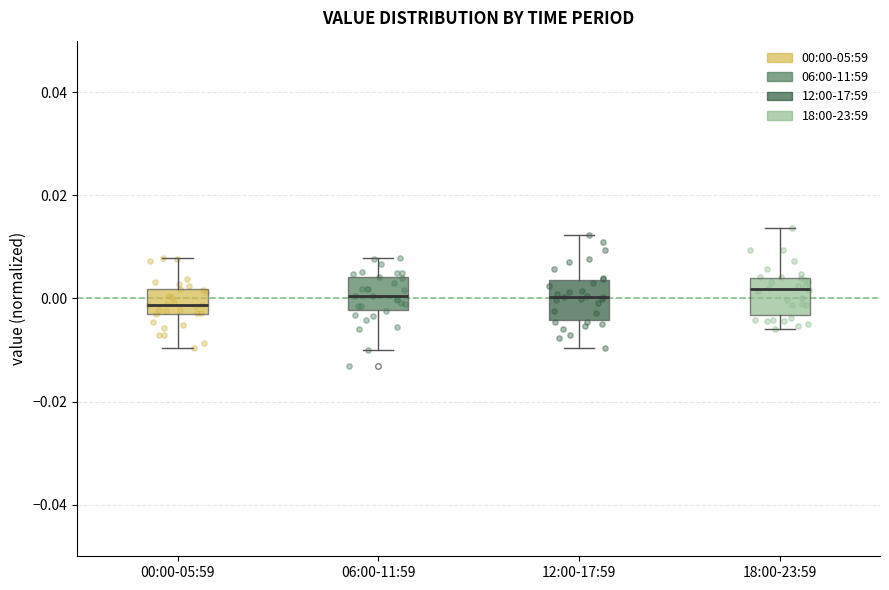

Reading left to right, transcribe this box plot: for each box, give where its median line is, the range the box spans, and where its two whiskers end, as read against the y-axis. The values are not printed on the chart, so give them approximately, as read against the axis.

00:00-05:59: median -0.002 (inside the box), box -0.002 to 0.002, whiskers -0.010 to 0.008
06:00-11:59: median 0.000, box -0.002 to 0.004, whiskers -0.010 to 0.008
12:00-17:59: median 0.000, box -0.004 to 0.004, whiskers -0.010 to 0.012
18:00-23:59: median 0.002, box -0.004 to 0.004, whiskers -0.006 to 0.014